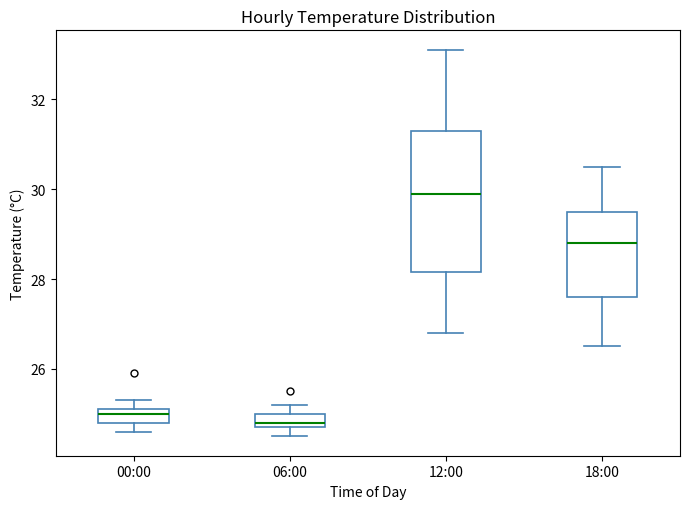

Reading left to right, read every box against the y-axis: the position of its median line, the range the box covers, and the ends of its whiskers. The values are not printed on the chart, so give them approximately, as read against the axis.

00:00: median 25.0, box 24.8 to 25.2, whiskers 24.6 to 25.4
06:00: median 24.8 (just above the box's lower edge), box 24.8 to 25.0, whiskers 24.6 to 25.2
12:00: median 30.0, box 28.2 to 31.4, whiskers 26.8 to 33.2
18:00: median 28.8, box 27.6 to 29.6, whiskers 26.6 to 30.6